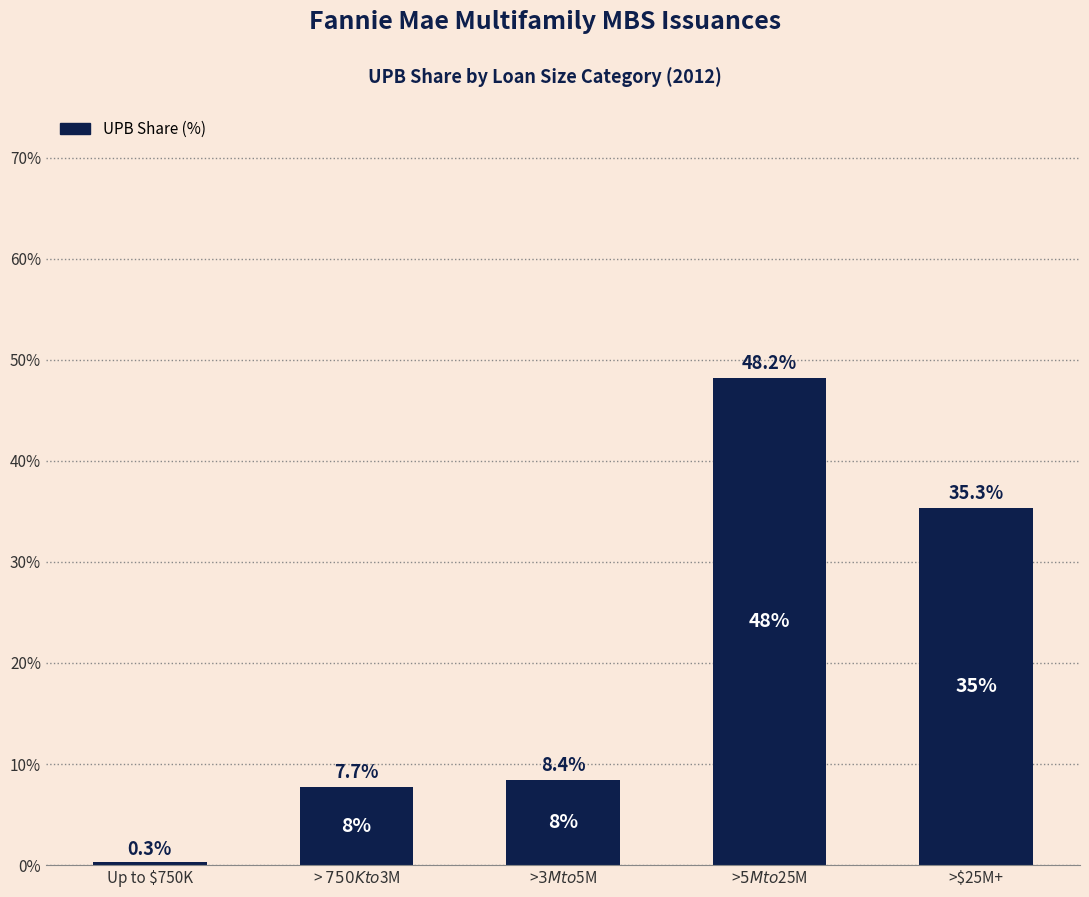

At which label is the value closest to 24?

>$25M+